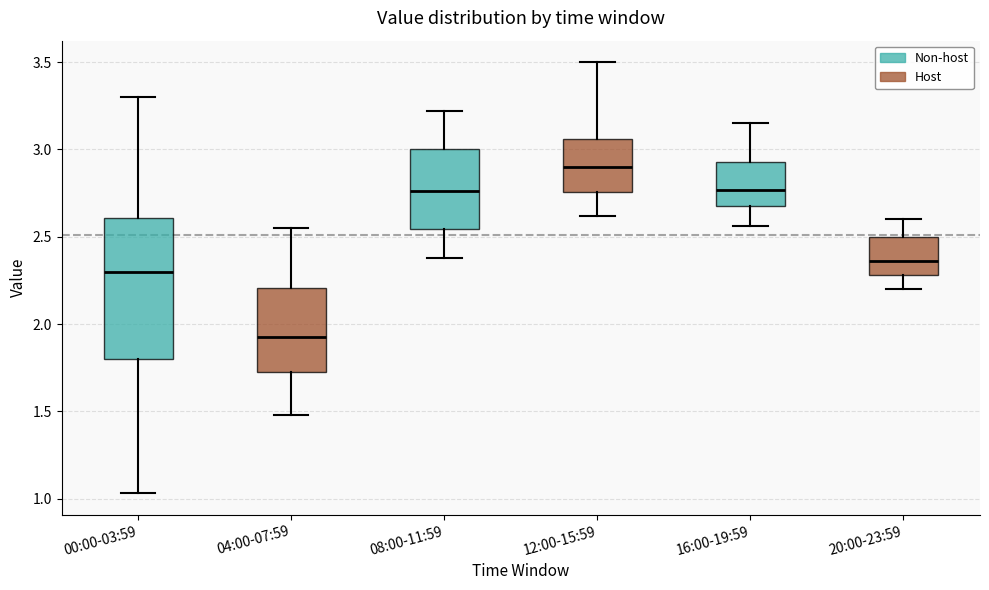

Reading left to right, read every box against the y-axis: the position of its median line, the range the box covers, and the ends of its whiskers. The values are not printed on the chart, so give them approximately, as read against the axis.

00:00-03:59: median 2.30, box 1.80 to 2.60, whiskers 1.05 to 3.30
04:00-07:59: median 1.95, box 1.75 to 2.20, whiskers 1.50 to 2.55
08:00-11:59: median 2.75, box 2.55 to 3.00, whiskers 2.40 to 3.20
12:00-15:59: median 2.90, box 2.75 to 3.05, whiskers 2.60 to 3.50
16:00-19:59: median 2.75, box 2.70 to 2.95, whiskers 2.55 to 3.15
20:00-23:59: median 2.35, box 2.30 to 2.50, whiskers 2.20 to 2.60